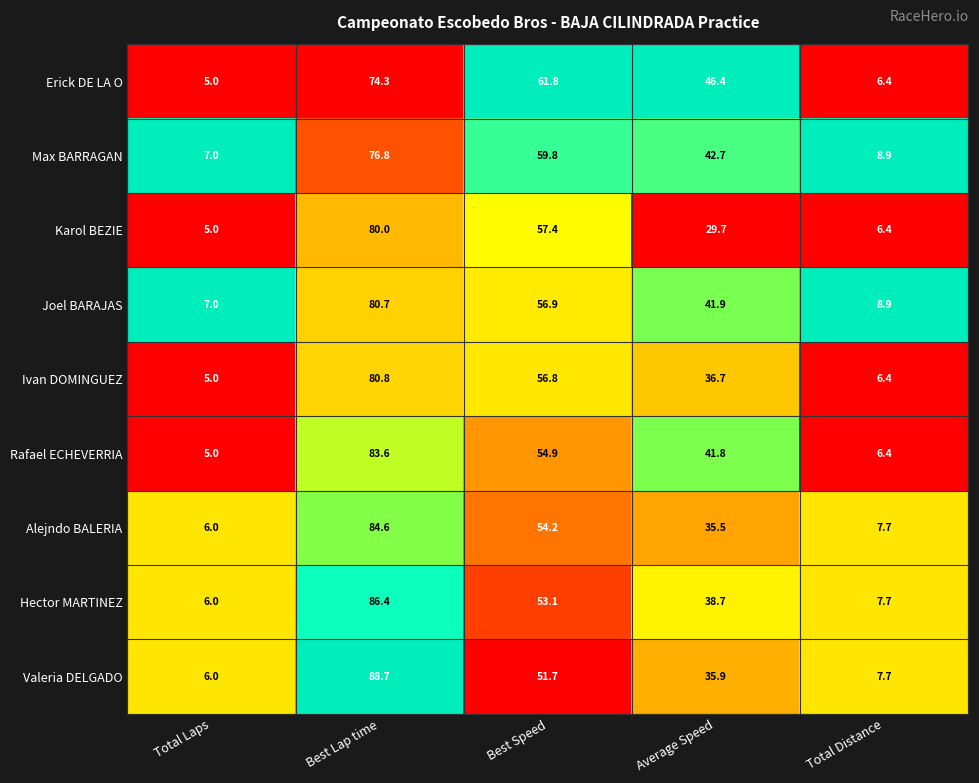

What is the average value of the Hector MARTINEZ series?

38.4